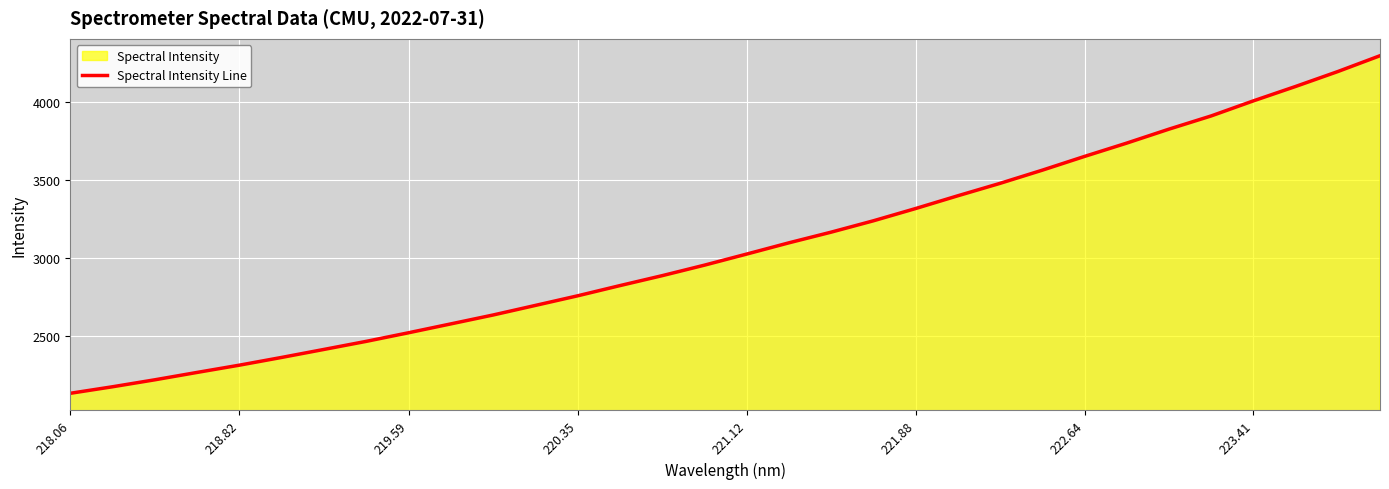

Count the number of data series in this chart.

1